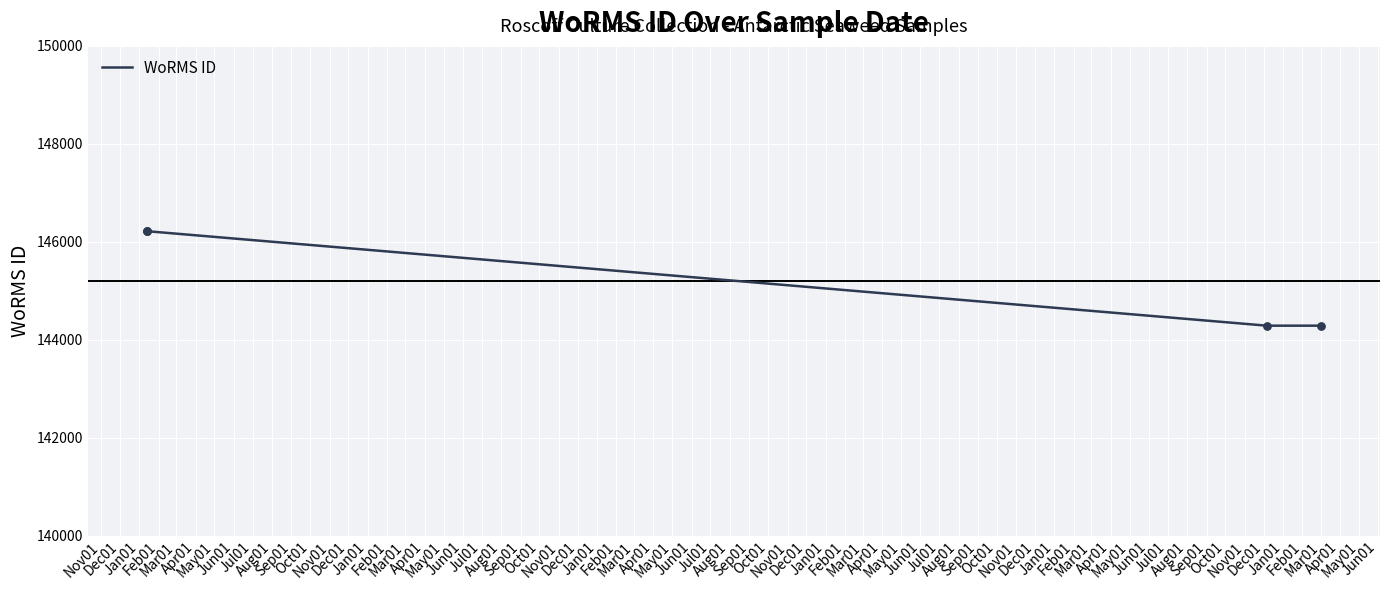

True or false: the data has more than 1 interior local peaks.

False